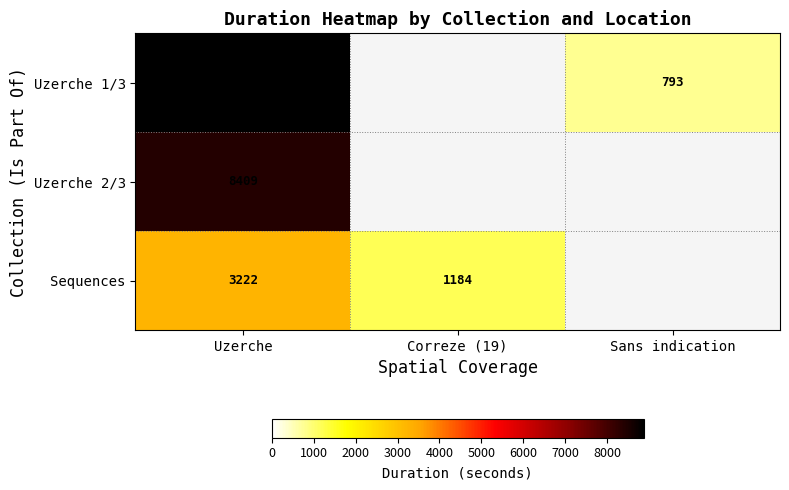

At Uzerche, list the series in order from smallest to largest.

Sequences, Uzerche 2/3, Uzerche 1/3